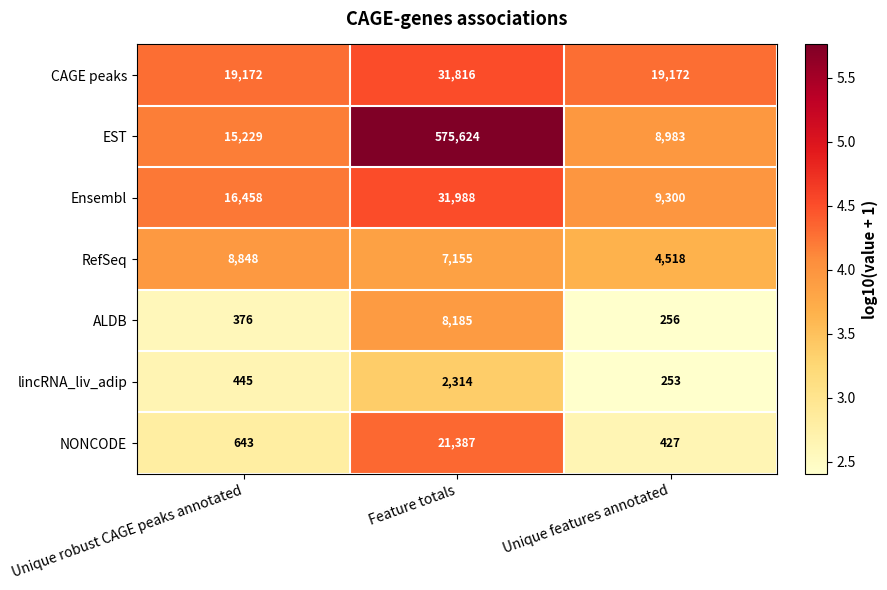

Which label corresponds to the smallest value in the chart?

Unique features annotated